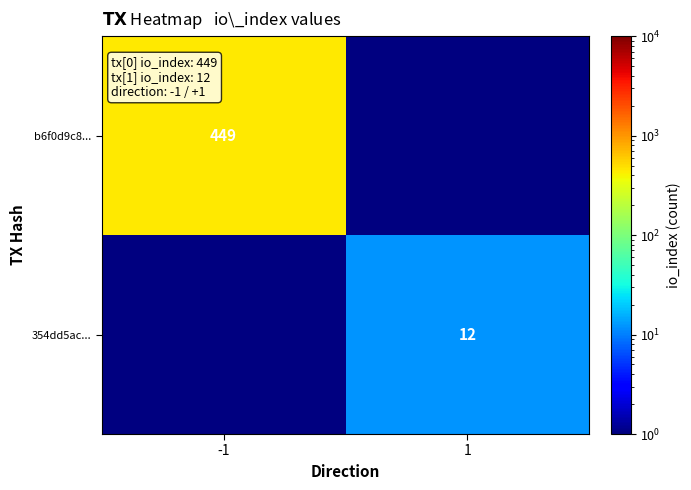

True or false: b6f0d9c8... has a value of 449 at -1.

True